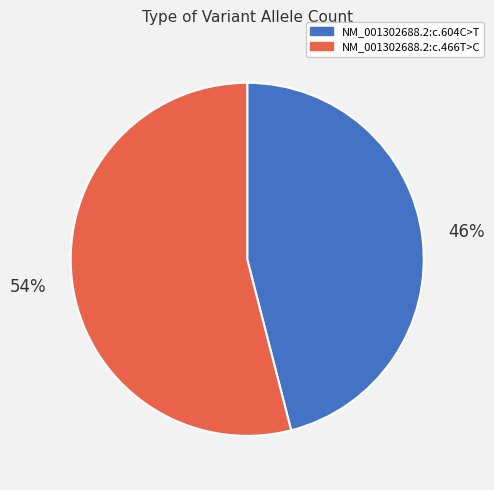

To the nearest percent, what is the average slice percentage?

50%